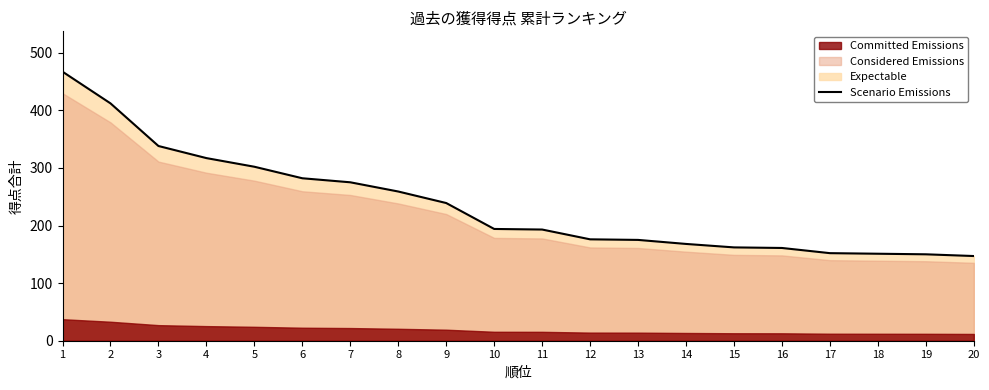

Which label corresponds to the largest value in the chart?

1